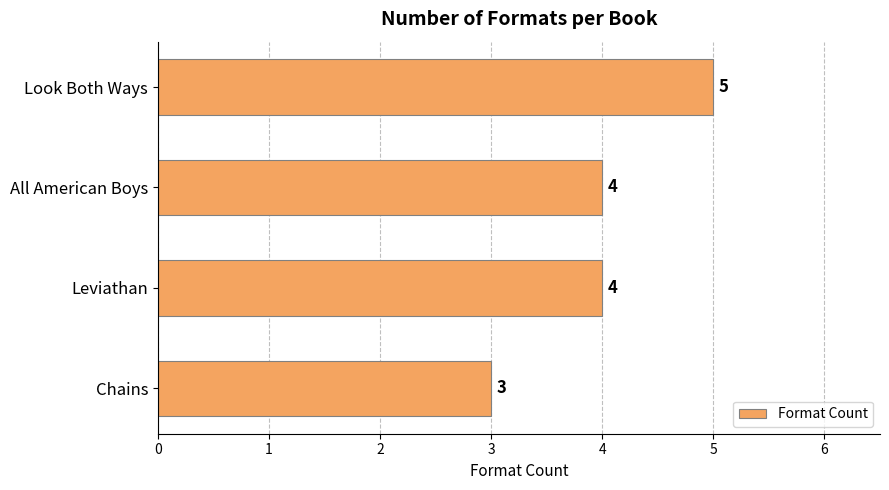

Is it true that the value at Leviathan is 1?

False